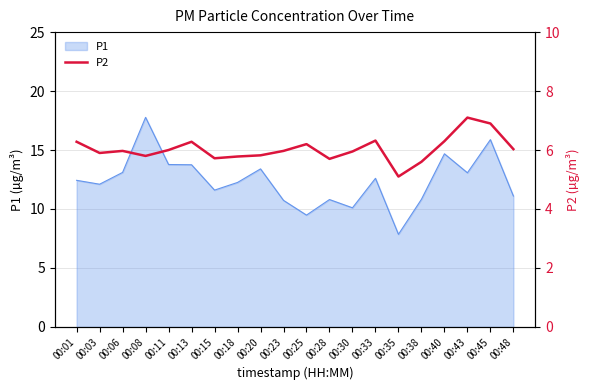

At which category does the chart reach its minimum across all series?

00:35